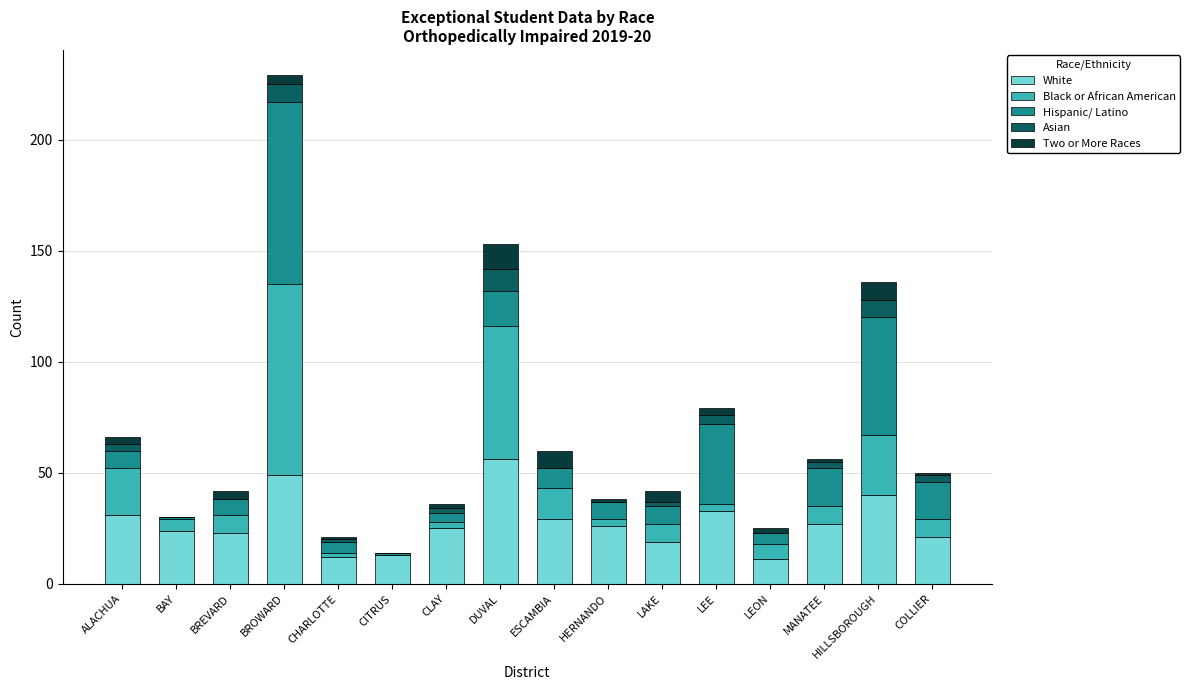

Which category has the highest value in the White series?

DUVAL